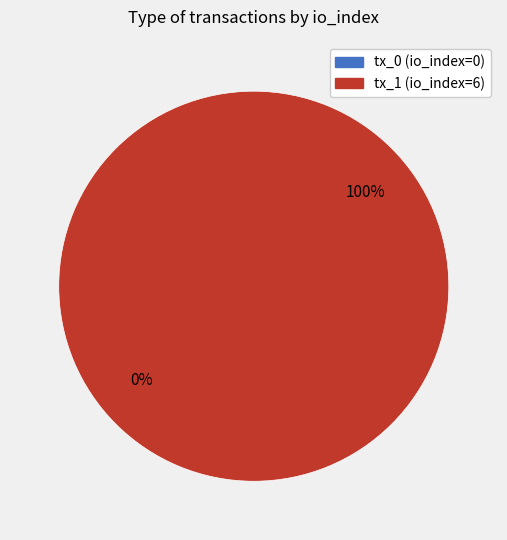

How much of the chart is everything except tx_0 (io_index=0)?

100.0%